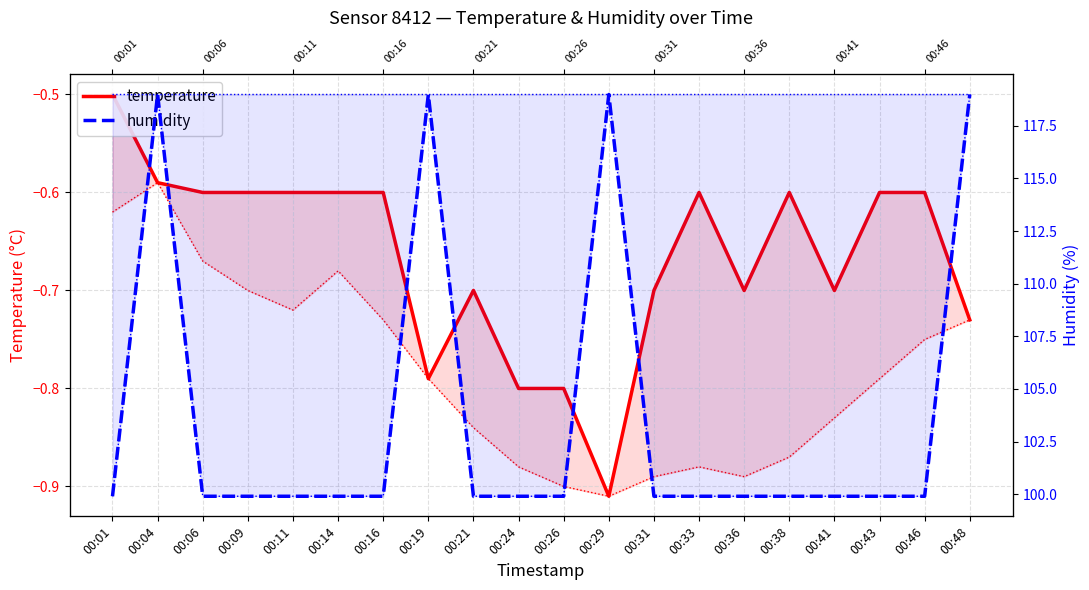

Rank the categories by humidity value from highest to lowest.

00:04, 00:19, 00:29, 00:48, 00:01, 00:06, 00:09, 00:11, 00:14, 00:16, 00:21, 00:24, 00:26, 00:31, 00:33, 00:36, 00:38, 00:41, 00:43, 00:46